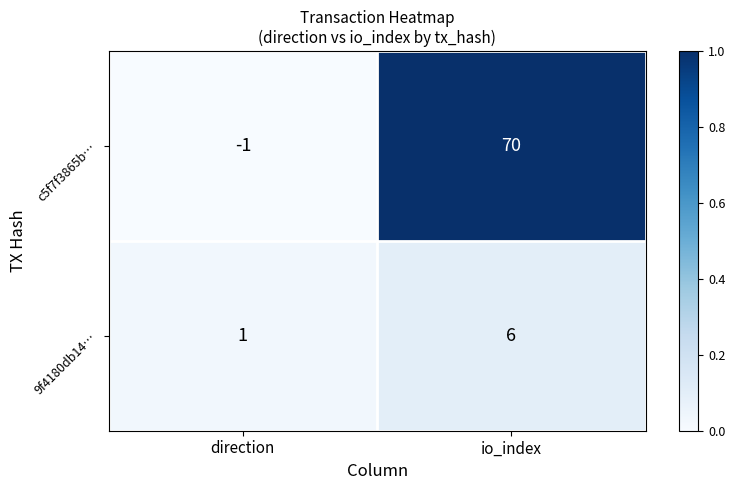

Count the number of data series in this chart.

2